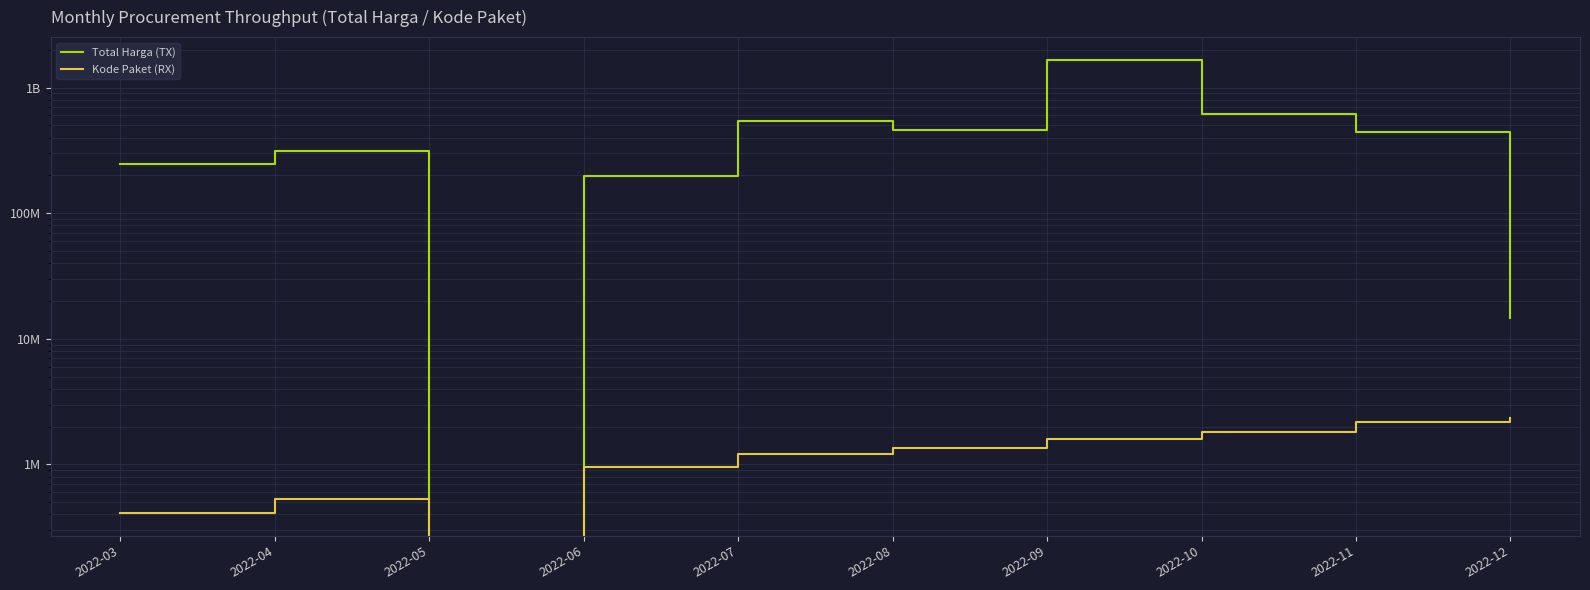

How many values in Kode Paket (RX) are above zero?

9